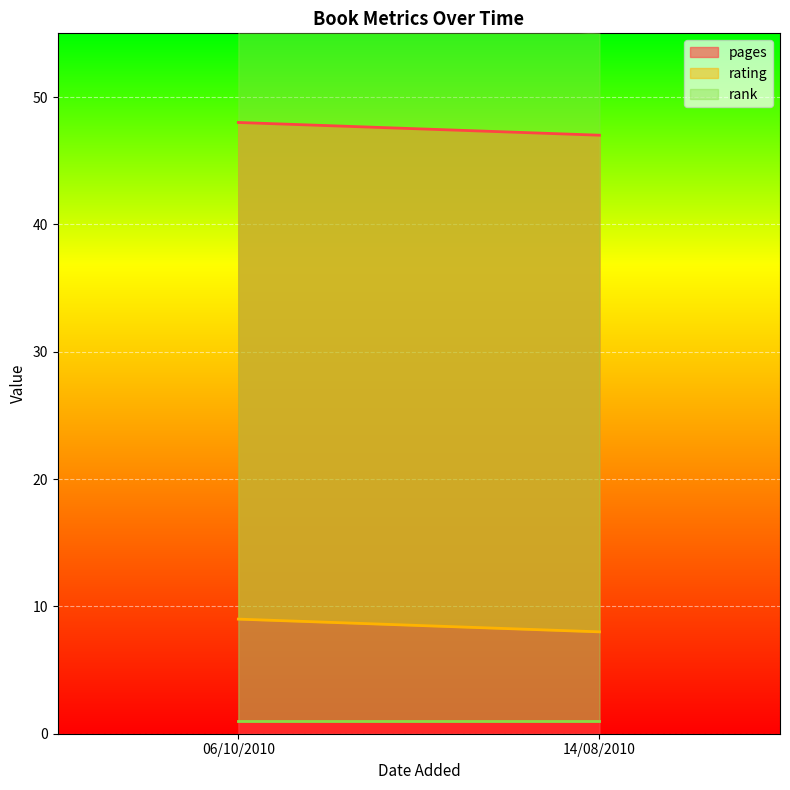

Reading left to right, list all the values displayed in this chart.

pages: 06/10/2010=48	14/08/2010=47
rating: 06/10/2010=9	14/08/2010=8
rank: 06/10/2010=1	14/08/2010=1